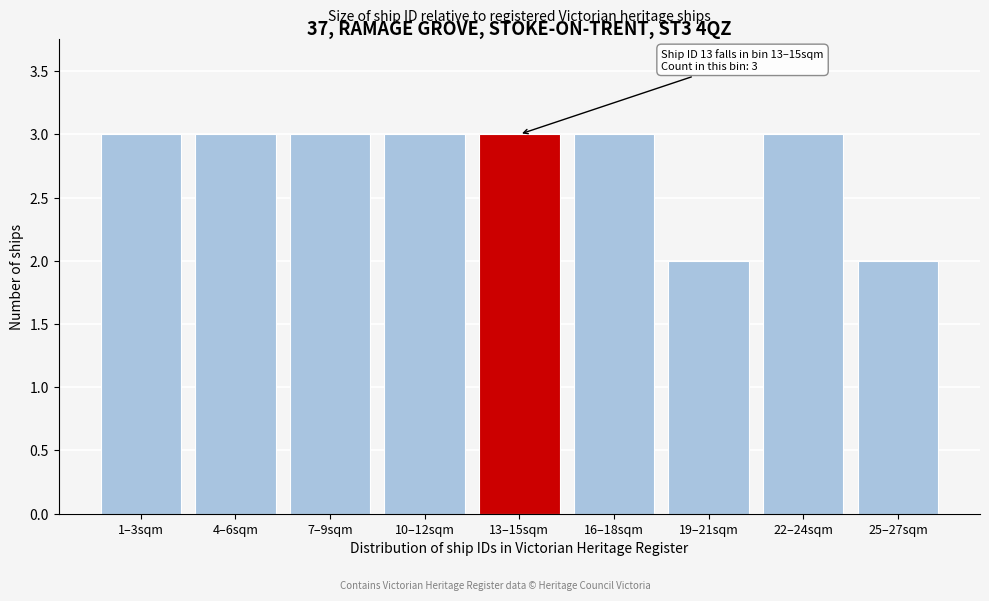

Reading left to right, list all the values displayed in this chart.

3	3	3	3	3	3	2	3	2